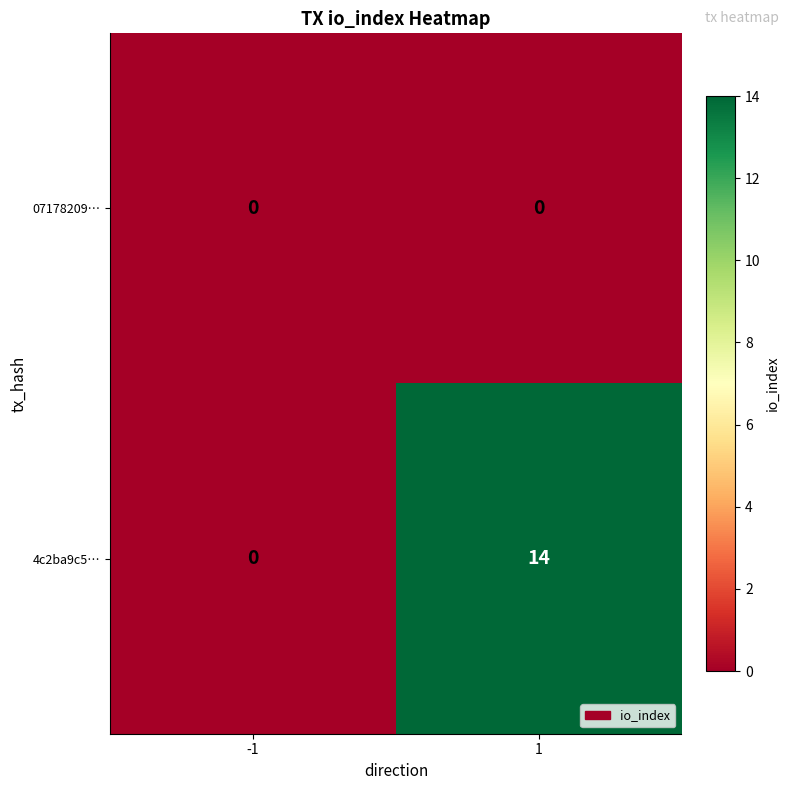

At how many categories does at least one series exceed 10?

1